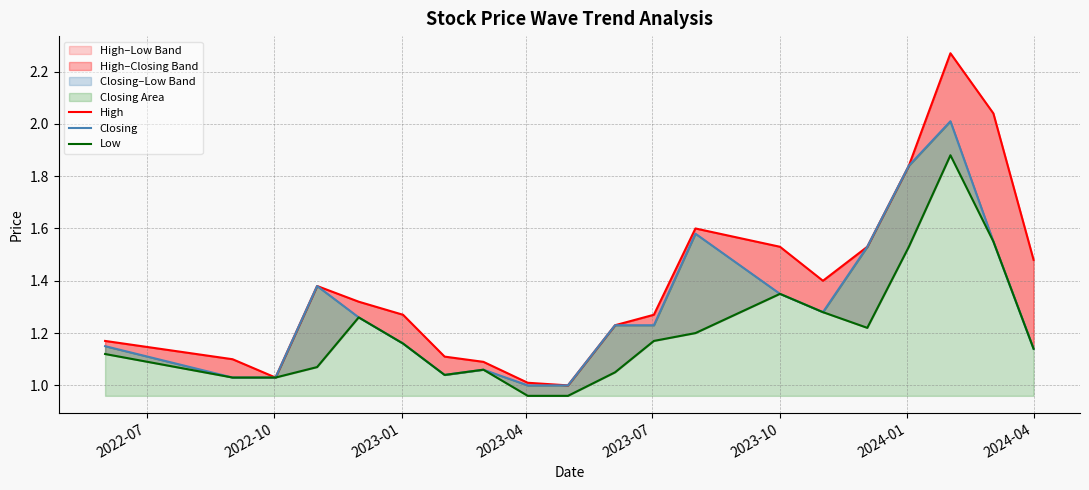

What is the sum of all Closing values?

25.9